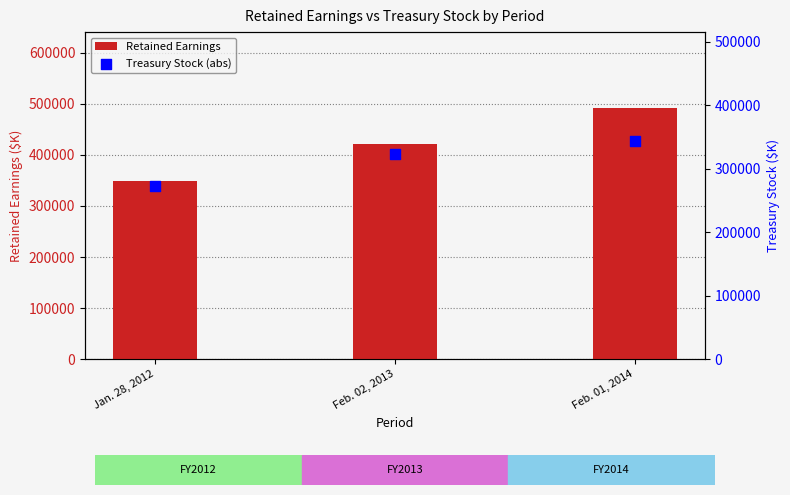

Is the value of Treasury Stock (abs) at Feb. 02, 2013 greater than the value of Retained Earnings at Feb. 02, 2013?

No